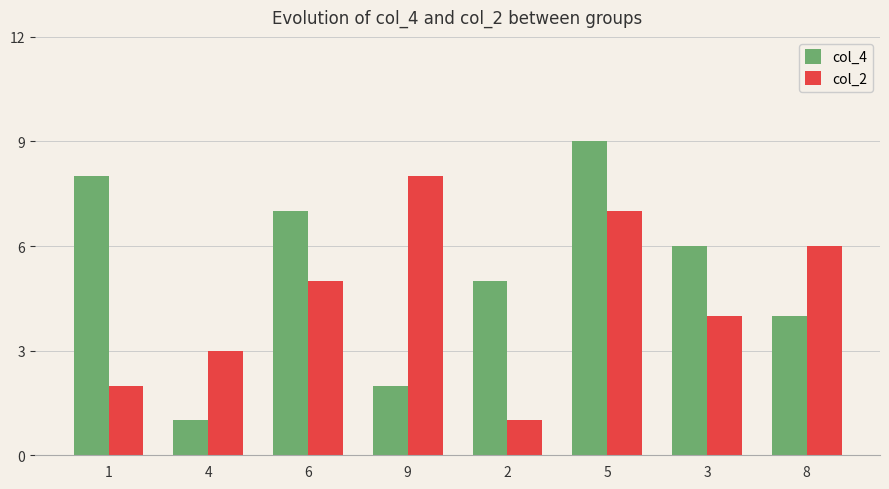

How many distinct data groups are displayed?

2